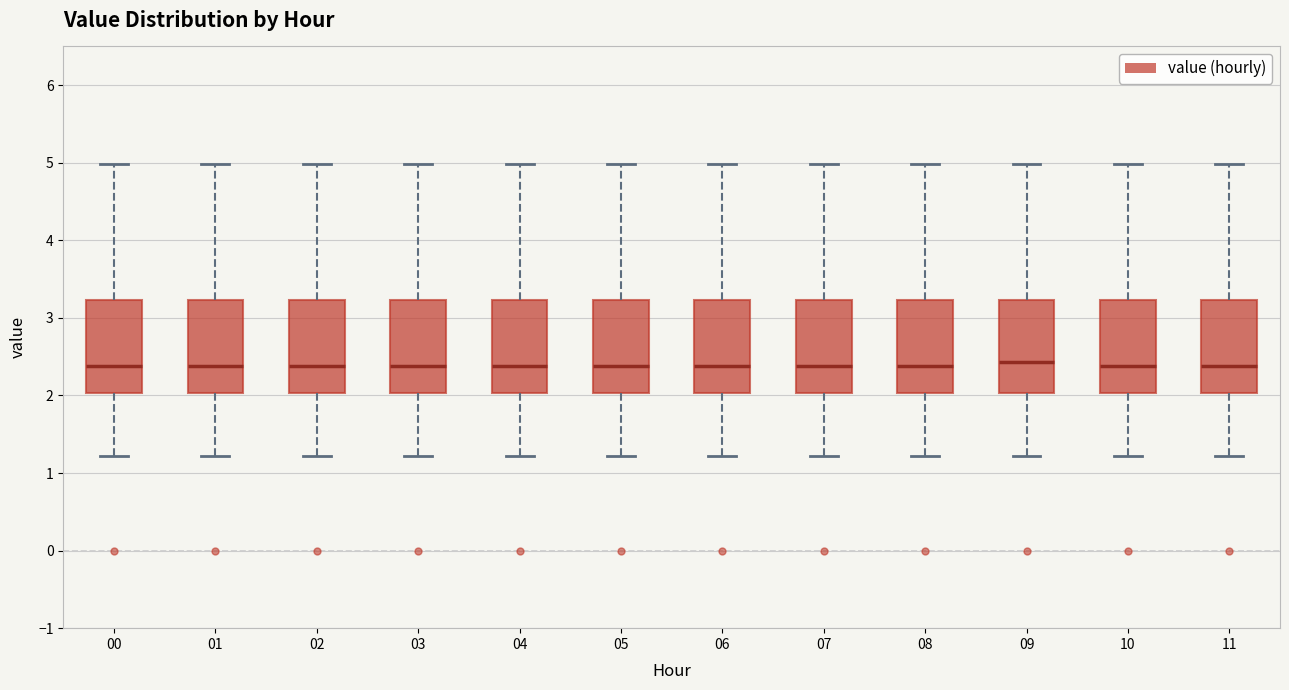

Reading left to right, read every box against the y-axis: the position of its median line, the range the box covers, and the ends of its whiskers. The values are not printed on the chart, so give them approximately, as read against the axis.

00: median 2.4, box 2.0 to 3.2, whiskers 1.2 to 5.0
01: median 2.4, box 2.0 to 3.2, whiskers 1.2 to 5.0
02: median 2.4, box 2.0 to 3.2, whiskers 1.2 to 5.0
03: median 2.4, box 2.0 to 3.2, whiskers 1.2 to 5.0
04: median 2.4, box 2.0 to 3.2, whiskers 1.2 to 5.0
05: median 2.4, box 2.0 to 3.2, whiskers 1.2 to 5.0
06: median 2.4, box 2.0 to 3.2, whiskers 1.2 to 5.0
07: median 2.4, box 2.0 to 3.2, whiskers 1.2 to 5.0
08: median 2.4, box 2.0 to 3.2, whiskers 1.2 to 5.0
09: median 2.4, box 2.0 to 3.2, whiskers 1.2 to 5.0
10: median 2.4, box 2.0 to 3.2, whiskers 1.2 to 5.0
11: median 2.4, box 2.0 to 3.2, whiskers 1.2 to 5.0